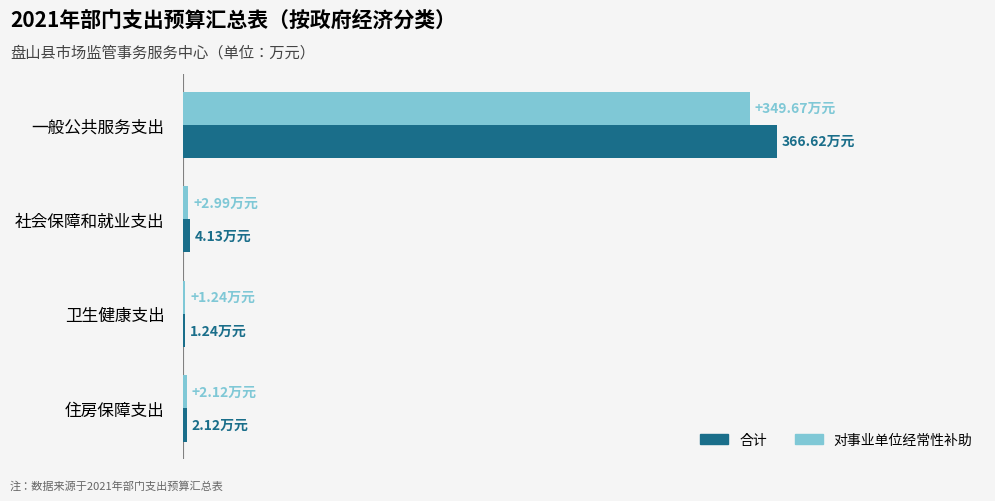

Which series has the largest total across all categories?

合计